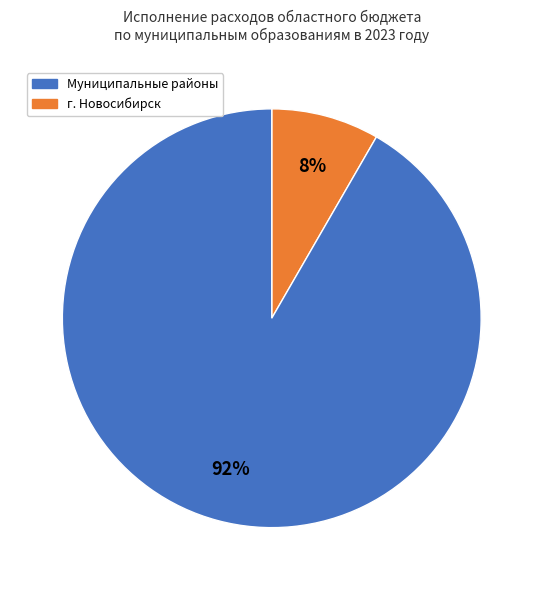

To the nearest percent, what is the average slice percentage?

50%